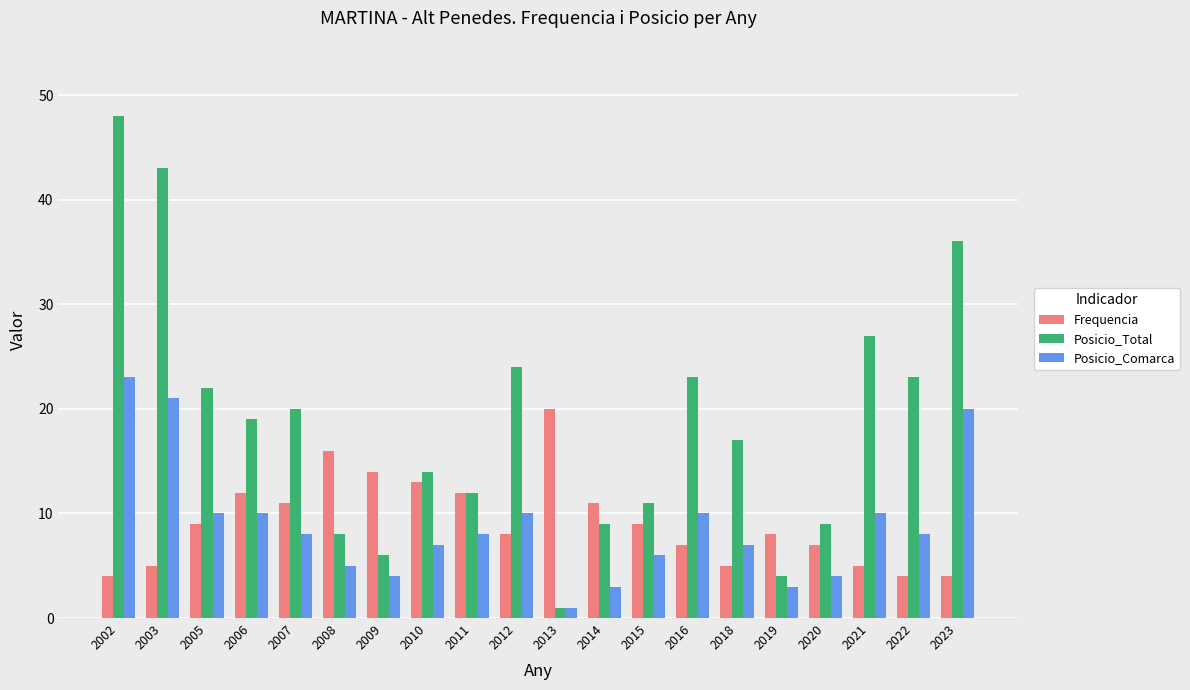

Is it true that Posicio_Total equals 11 at 2012?

False